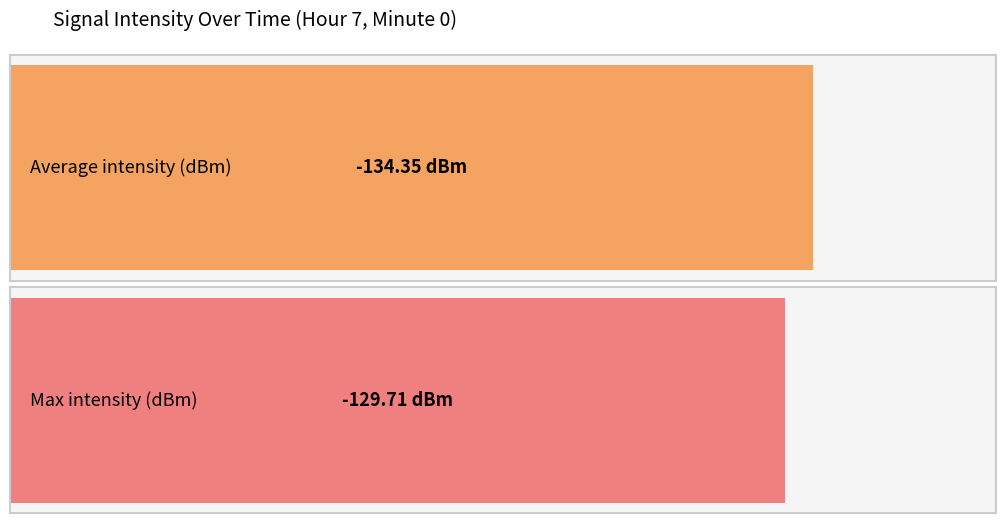

Are the bars horizontal?

Yes